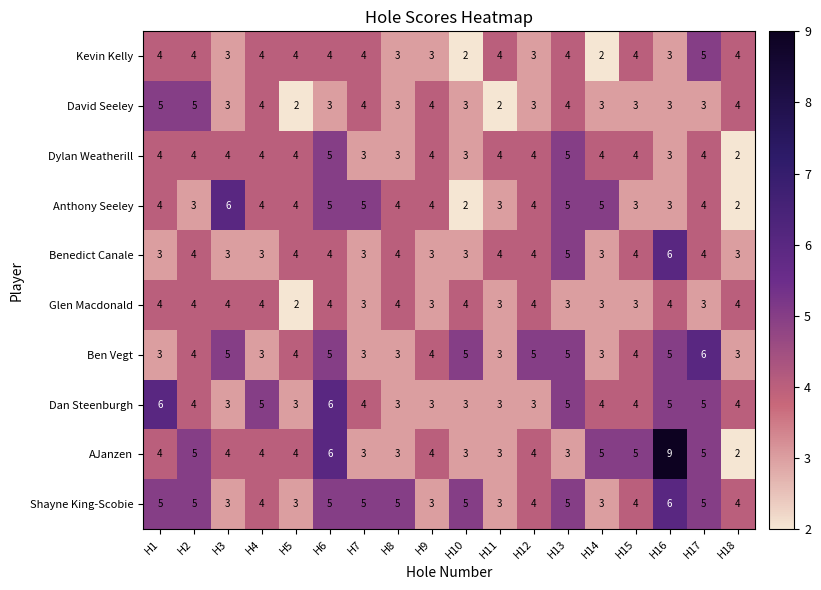

Which series has the widest spread of values?

AJanzen